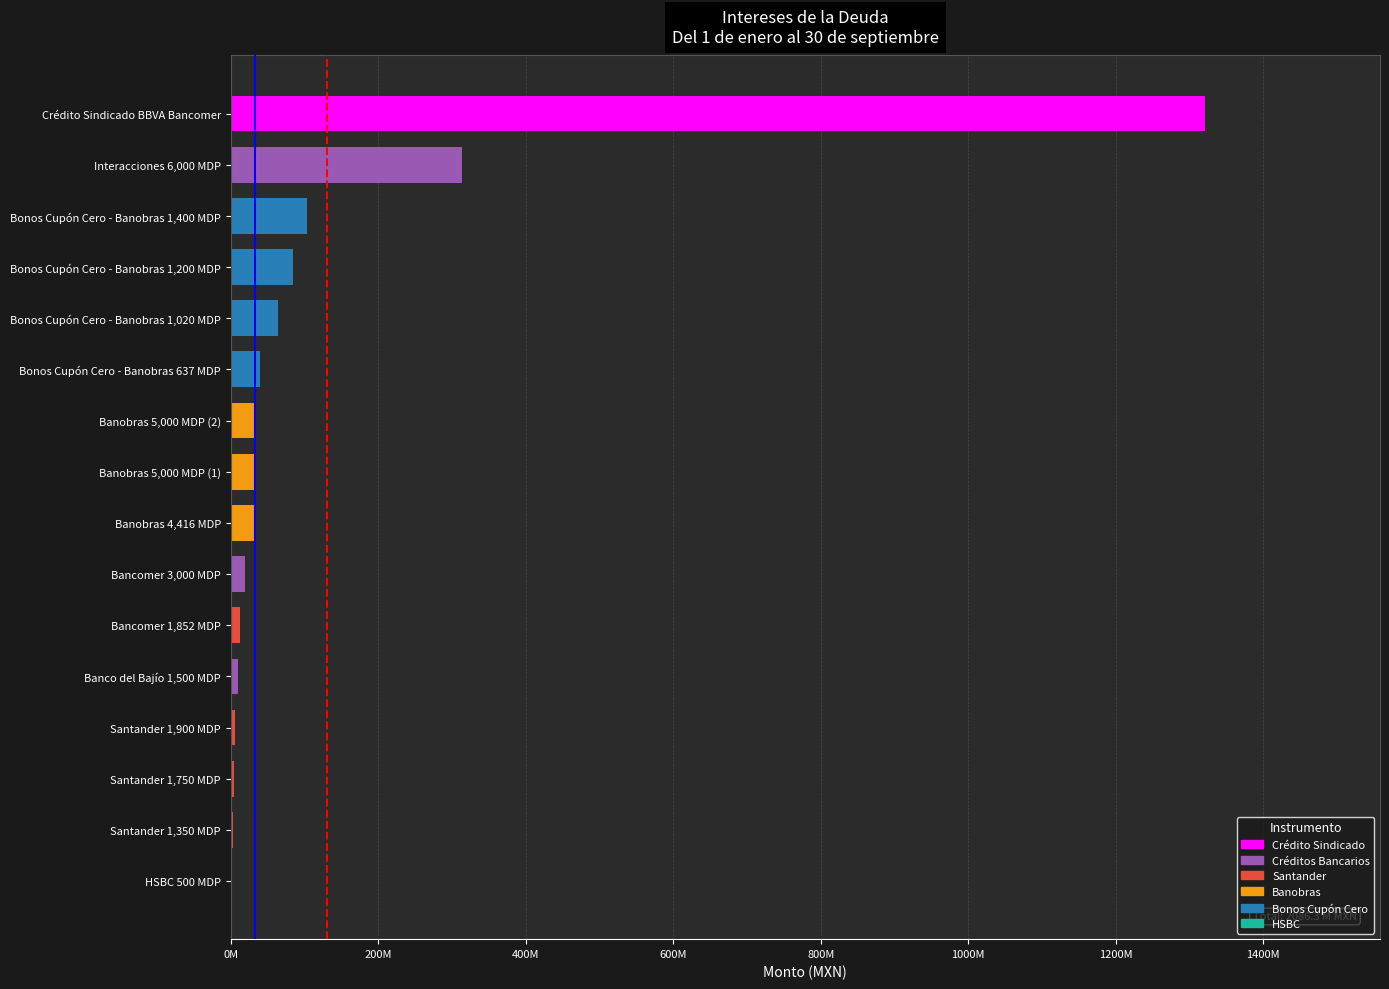

What is the difference between the maximum and minimum values?

1319921727.6